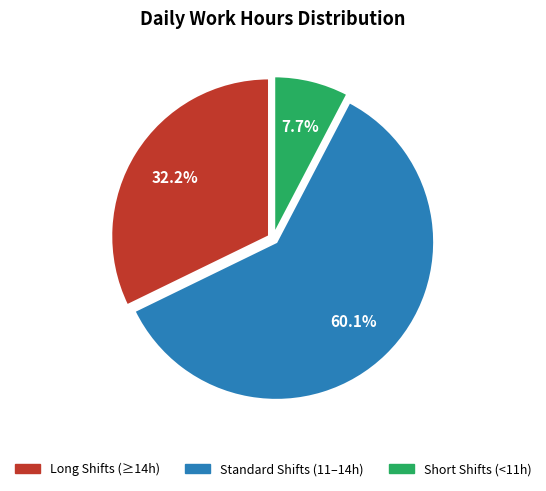

Is there a majority slice in this chart?

Yes